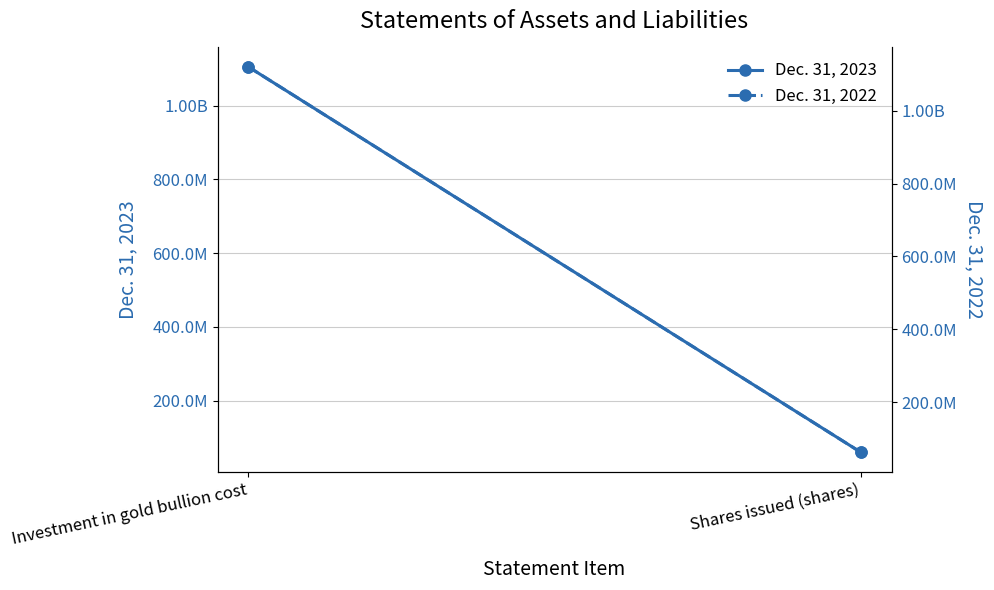

At Investment in gold bullion cost, list the series in order from largest to smallest.

Dec. 31, 2022, Dec. 31, 2023